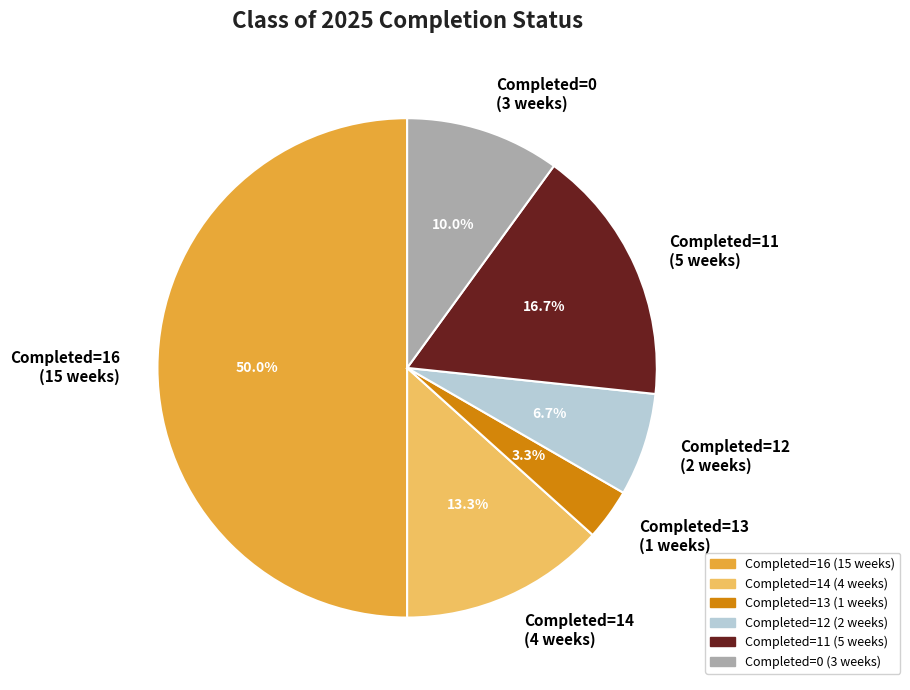

How many segments does this pie chart have?

6